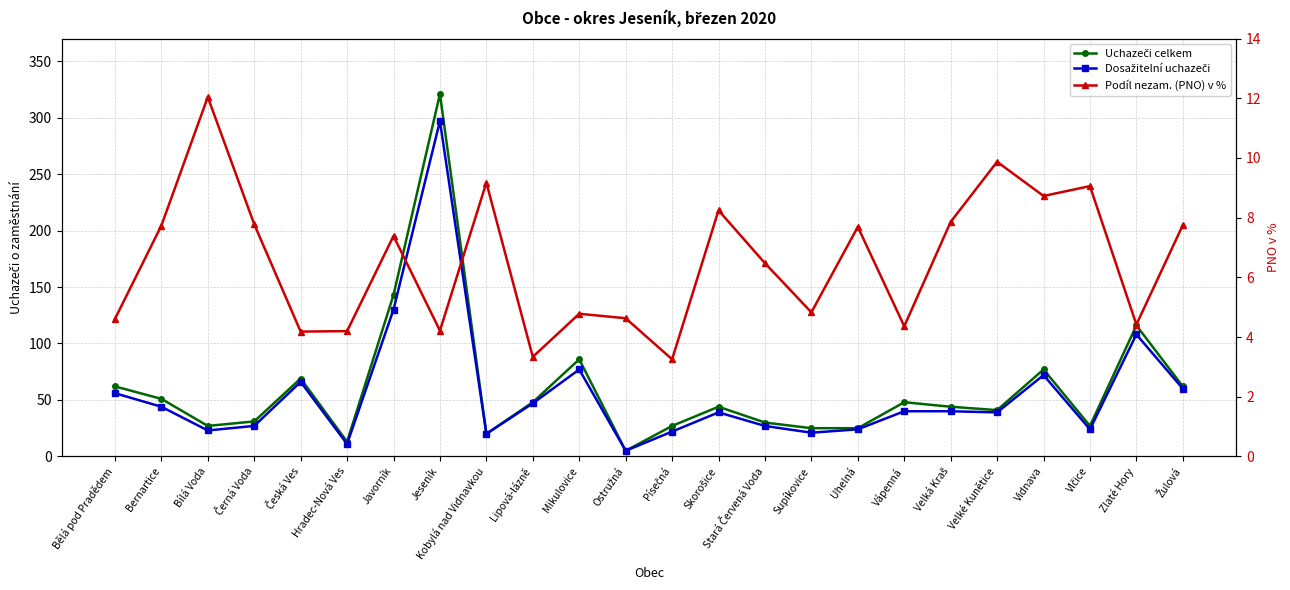

How many data points in Podíl nezam. (PNO) v % are above 7?

12